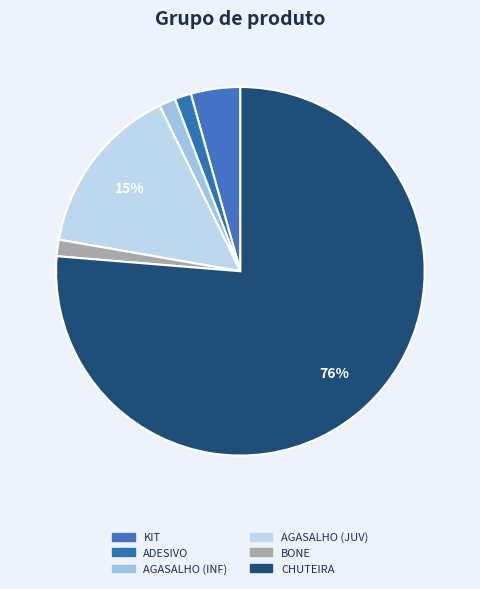

Is it true that KIT is 1% of the pie?

False